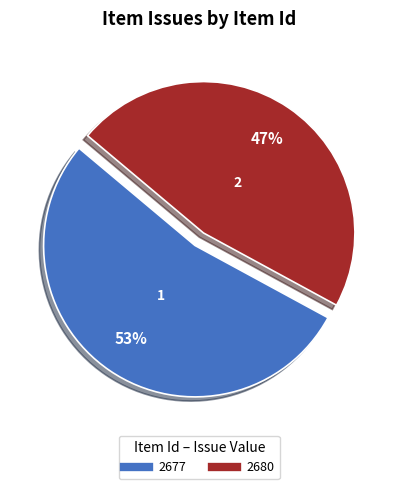

What is the largest slice in the pie chart?

2677